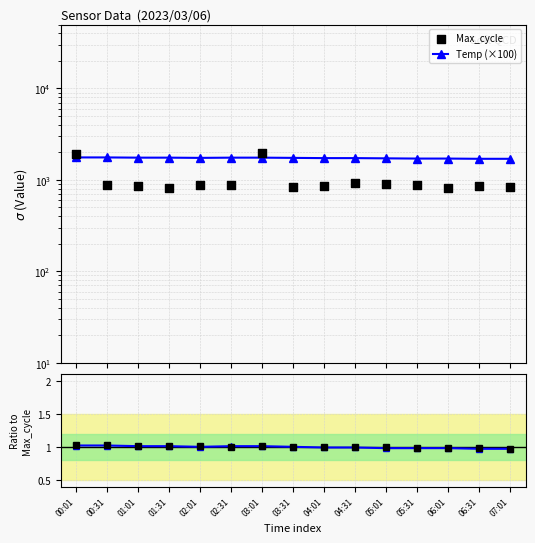

Which series has the largest Y range (max minus min)?

Max_cycle